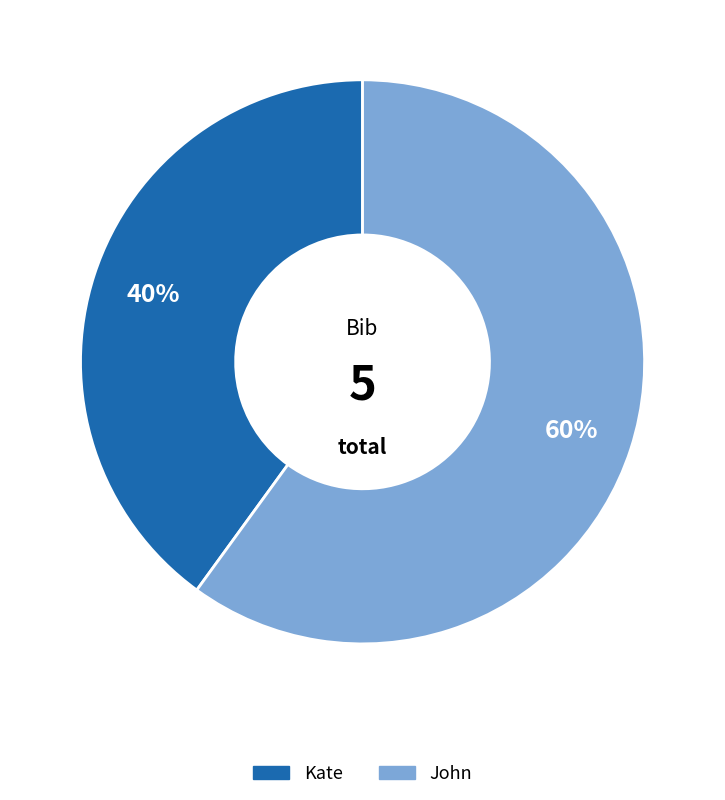

The Kate slice represents 40% of the pie. True or false?

True